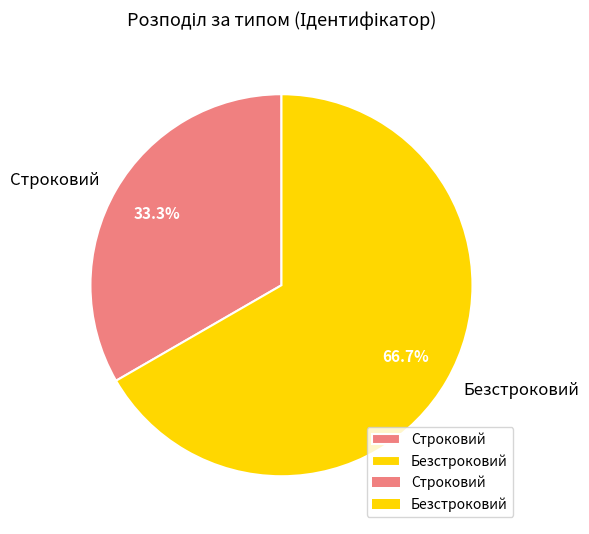

How much of the chart is everything except Строковий?

66.7%